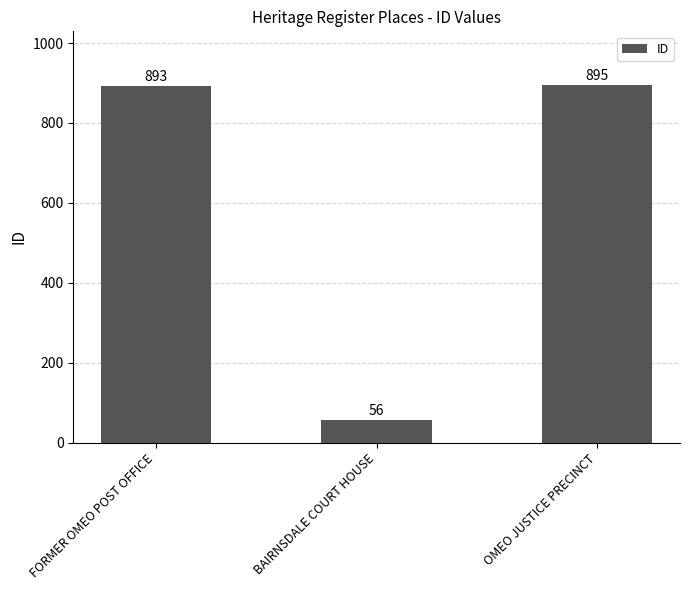

Rank the categories by value from lowest to highest.

BAIRNSDALE COURT HOUSE, FORMER OMEO POST OFFICE, OMEO JUSTICE PRECINCT